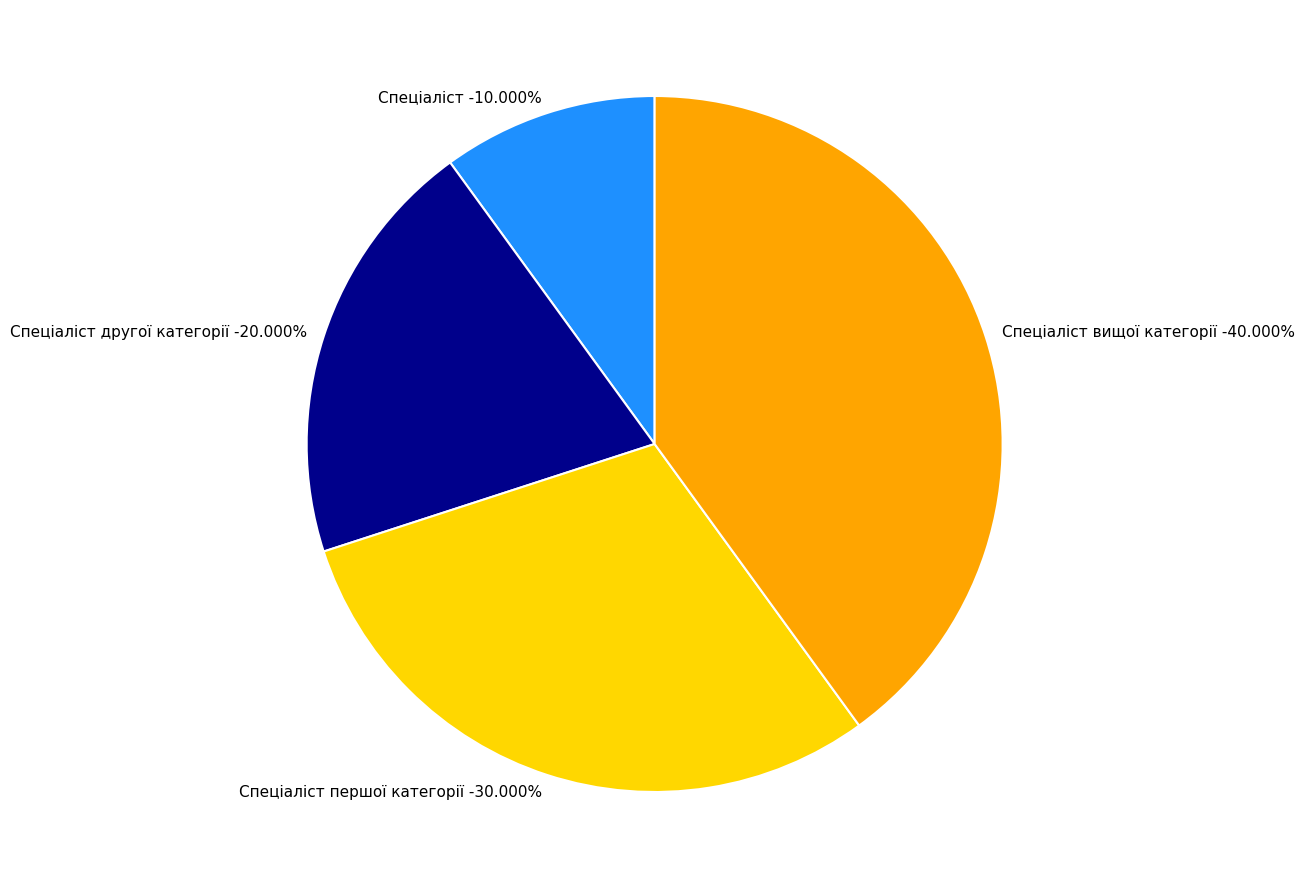

What percentage is the Спеціаліст вищої категорії slice, to the nearest percent?

40%